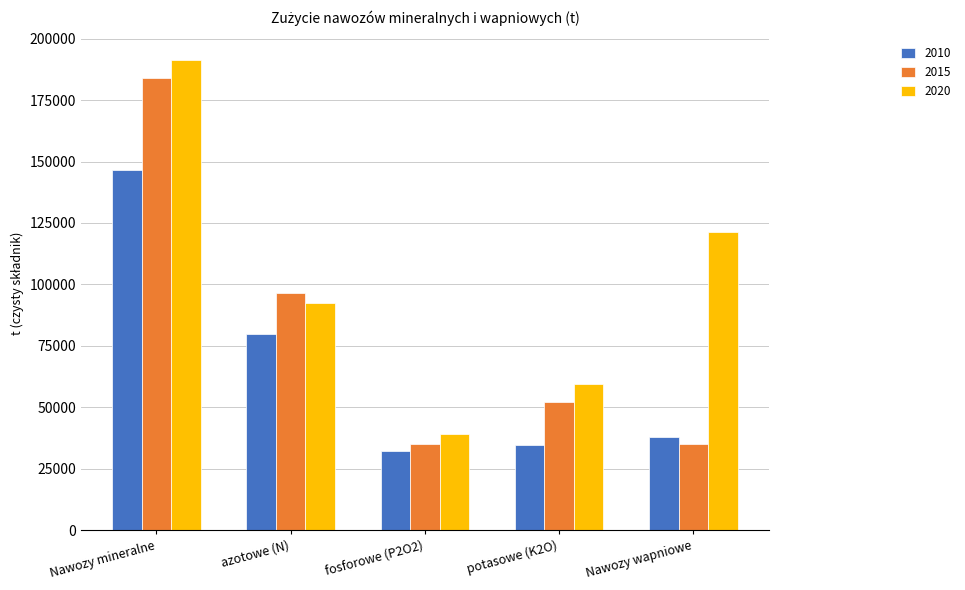

Is it true that 2015 equals 96611 at azotowe (N)?

True